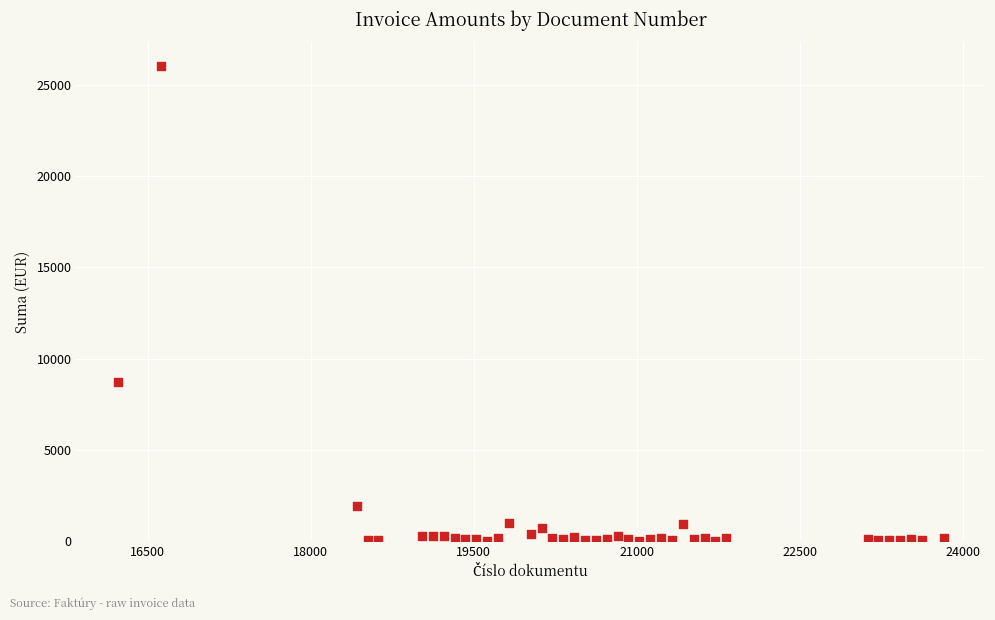

What Y value in the scatter plot is closest to 13031?

8727.6